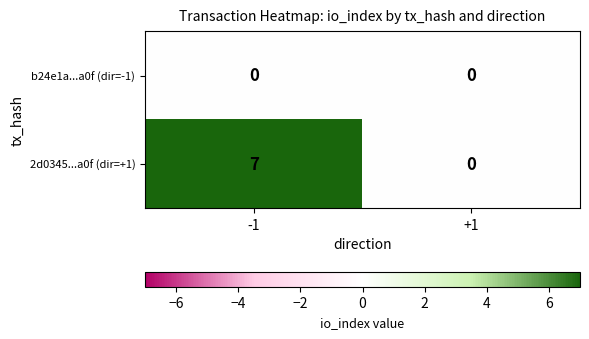

Which series has the largest range (max minus min)?

2d0345...a0f (dir=+1)